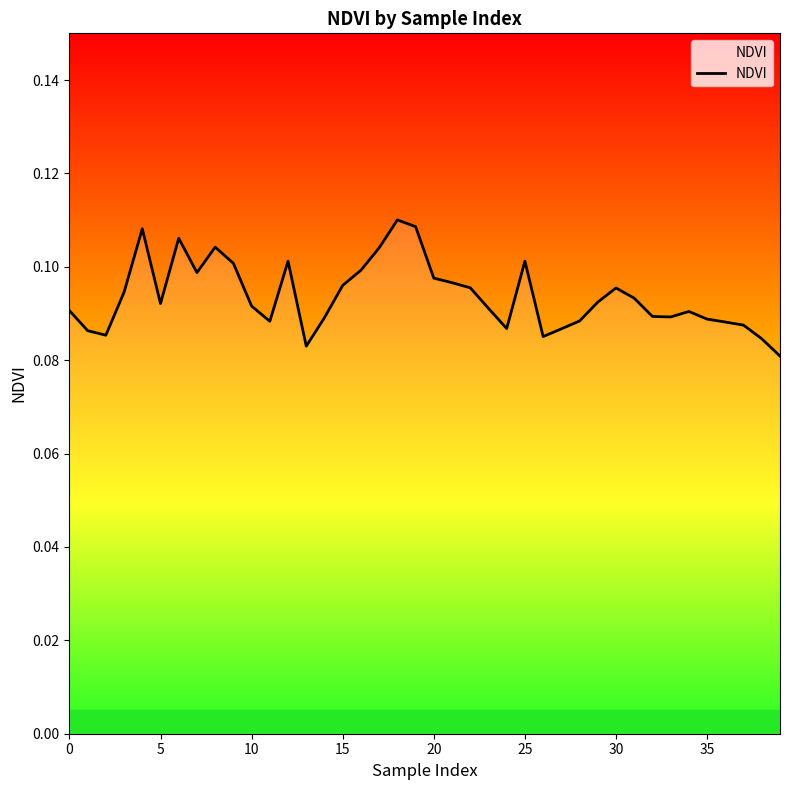

Does the chart have visible grid lines?

No